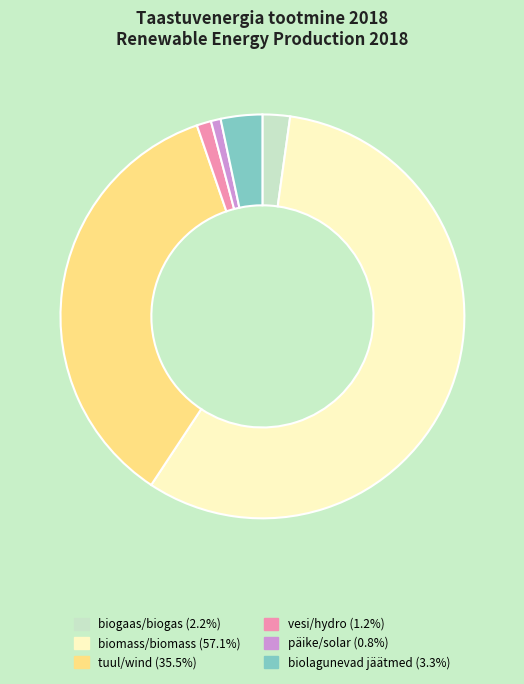

Combined, do tuul/wind (35.5%) and biomass/biomass (57.1%) account for over 50%?

Yes